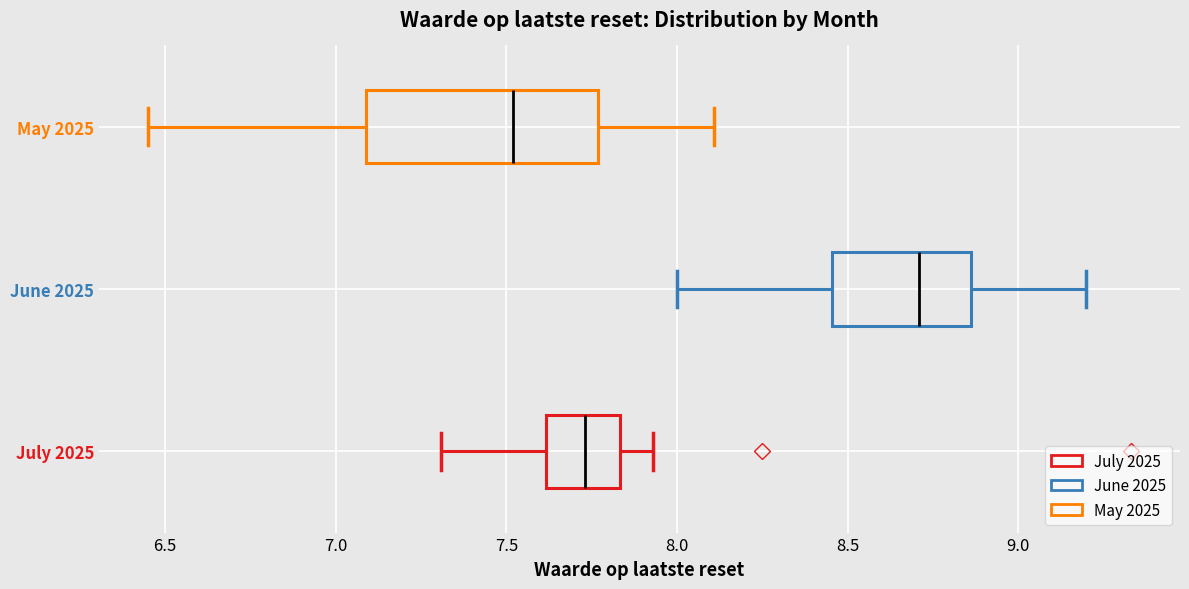

Which box is the widest, from its left edge to its right edge?

May 2025